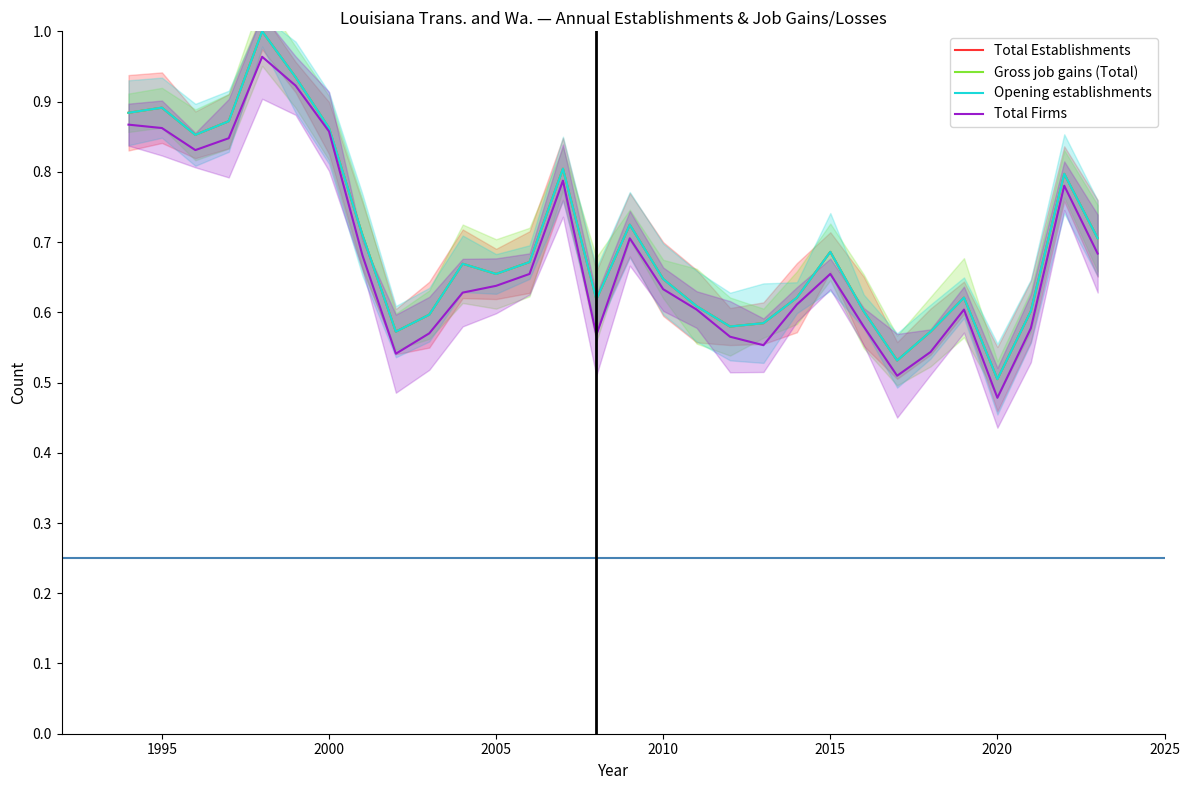

Which has a higher value, 9 or 26?

9